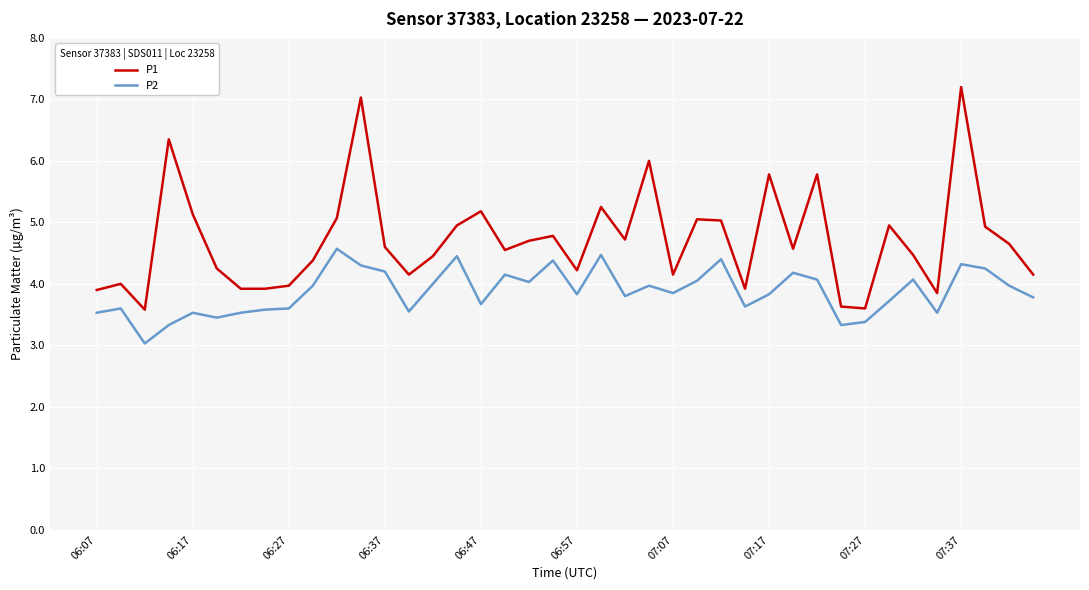

What is the minimum value for P2?

3.0